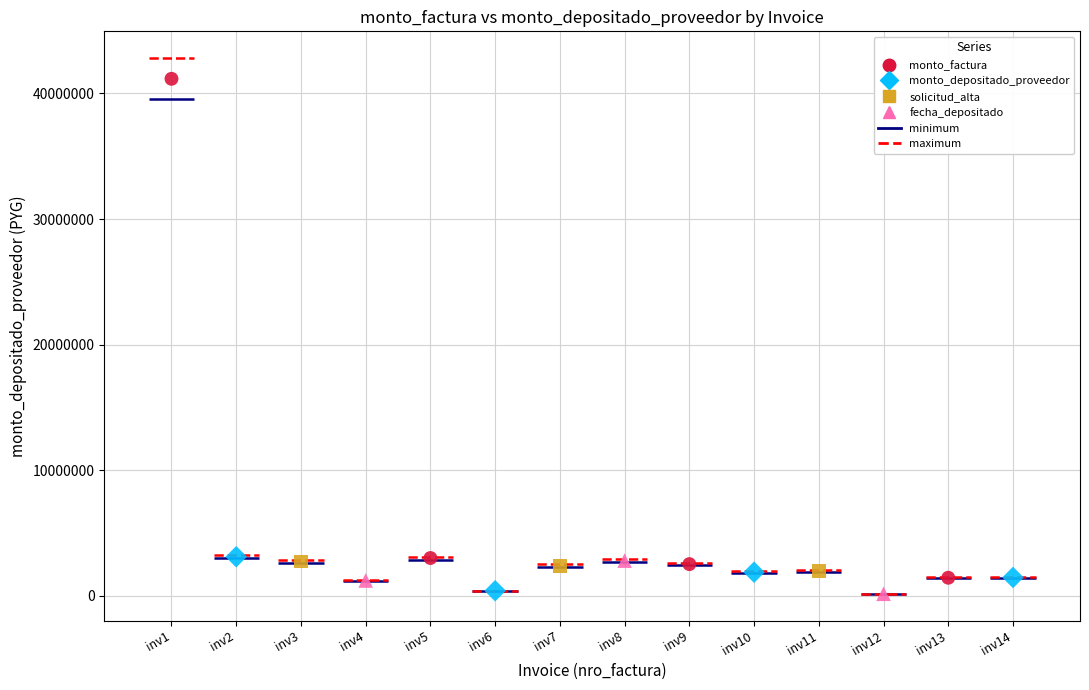

Which series contains the highest Y value?

monto_factura